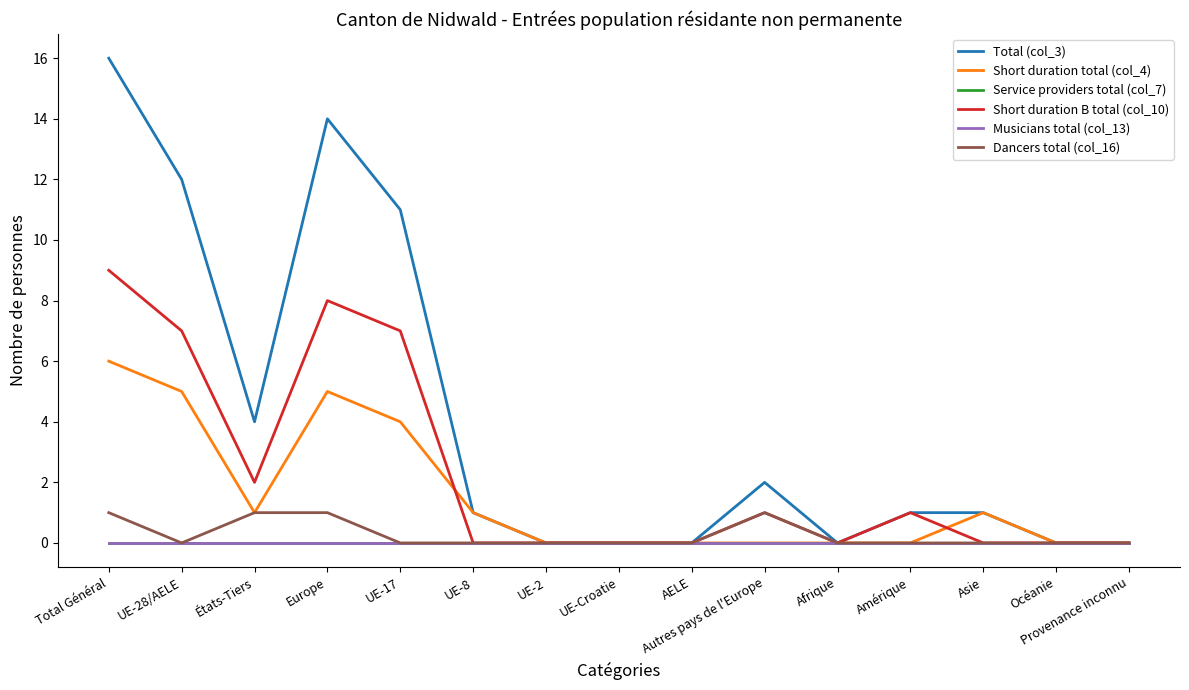

The value of Short duration B total (col_10) at Europe is 4. True or false?

False